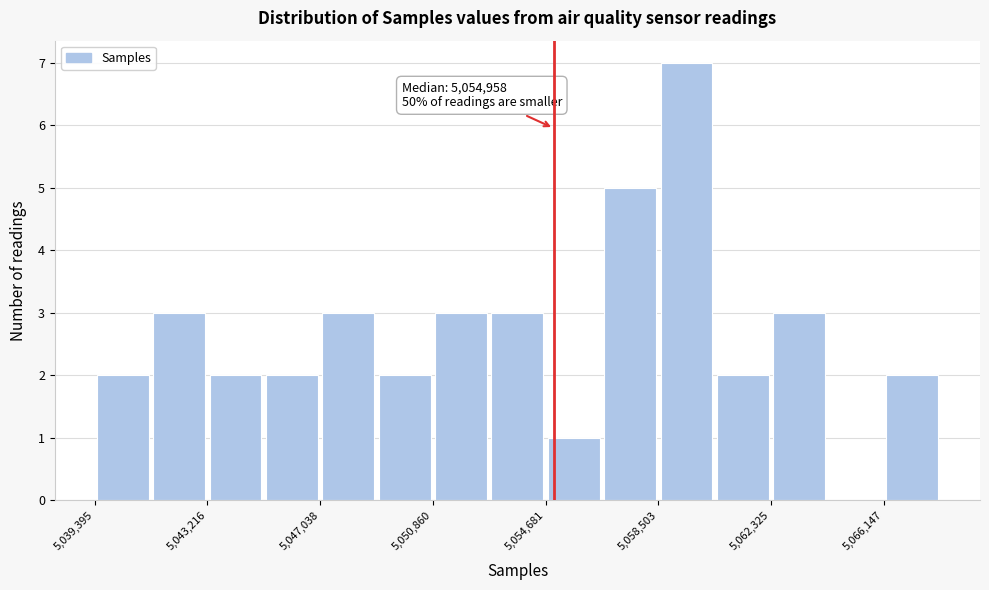

Around what value on the x-axis is the tallest bar? Give the approximate position of its centre, as read against the axis.

5059500